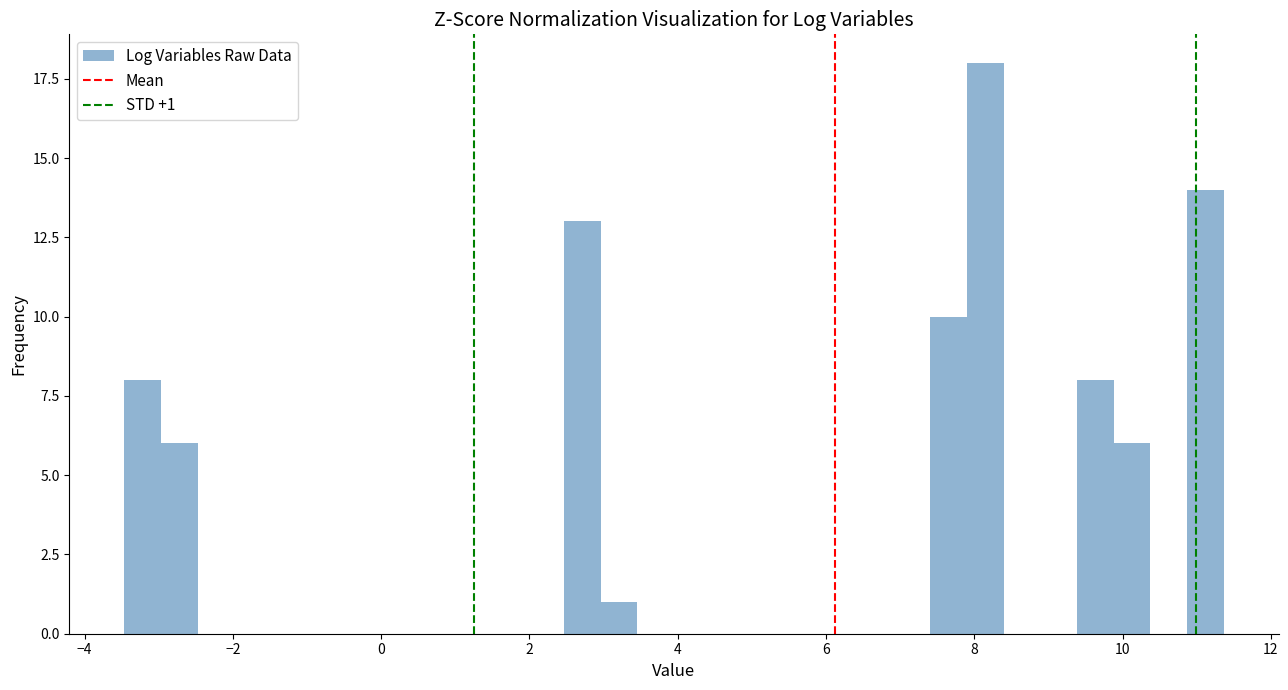

Around what value on the x-axis is the tallest bar? Give the approximate position of its centre, as read against the axis.

8.2